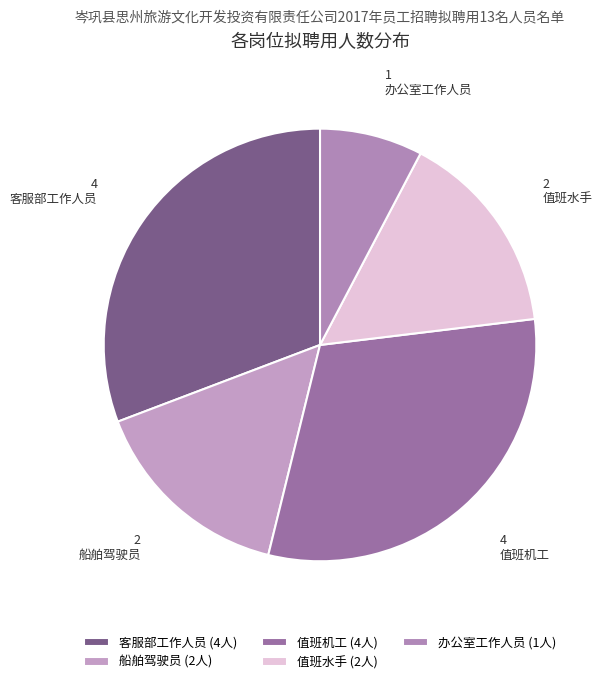

True or false: 船舶驾驶员 accounts for 15% of the total.

True